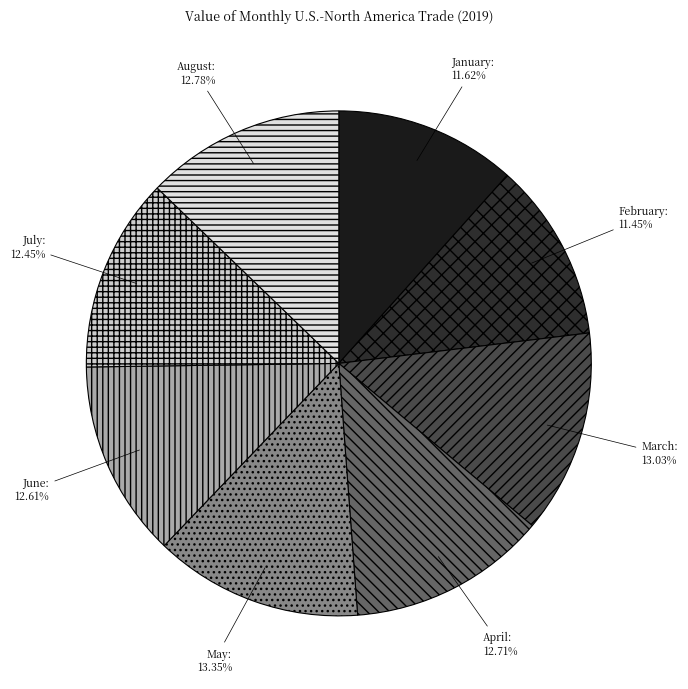

Count the number of slices in the pie.

8